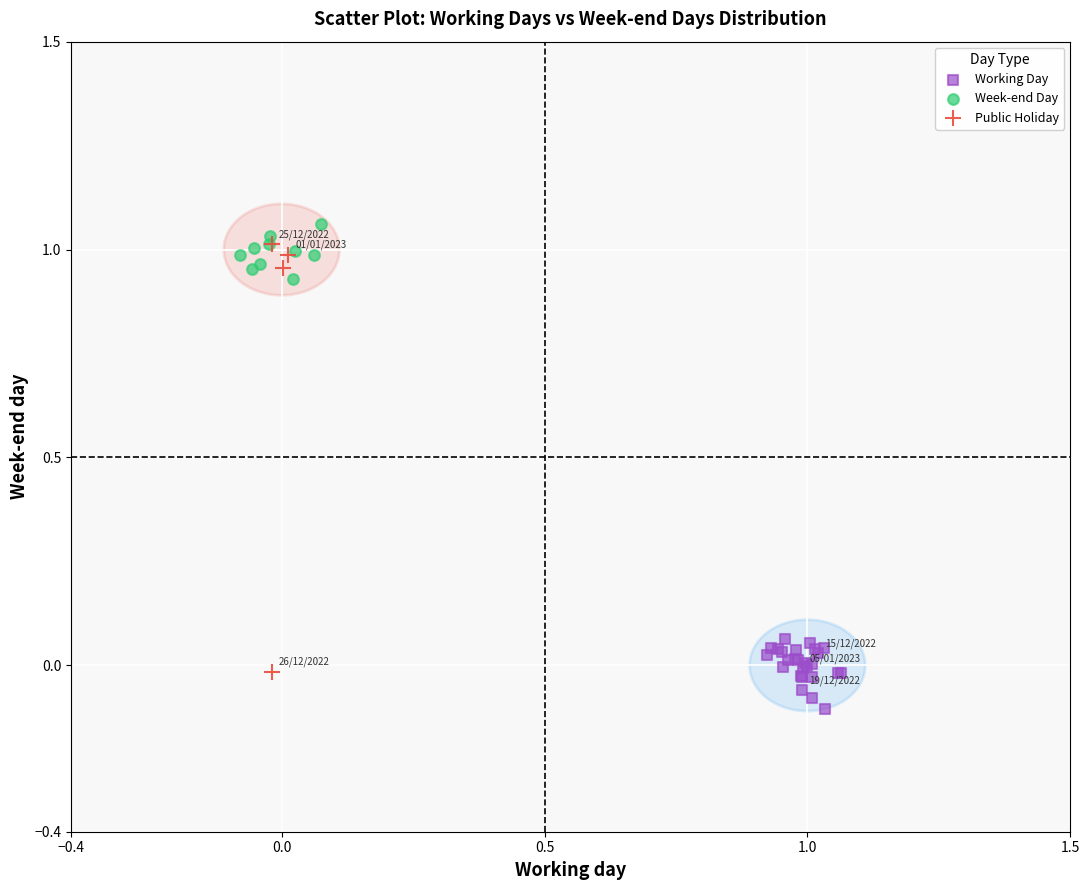

What are all the series names shown in the legend?

Working Day, Week-end Day, Public Holiday